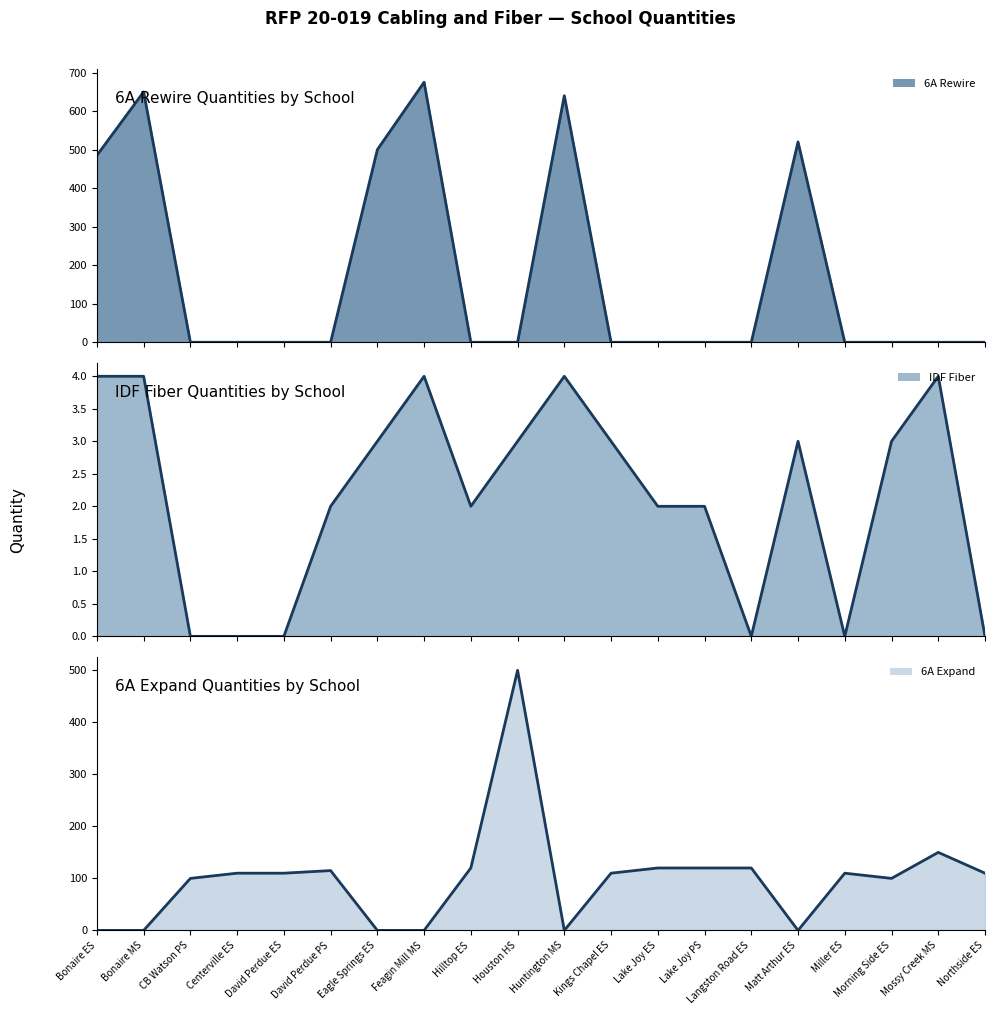

What is the total value across all series at Kings Chapel ES?

113